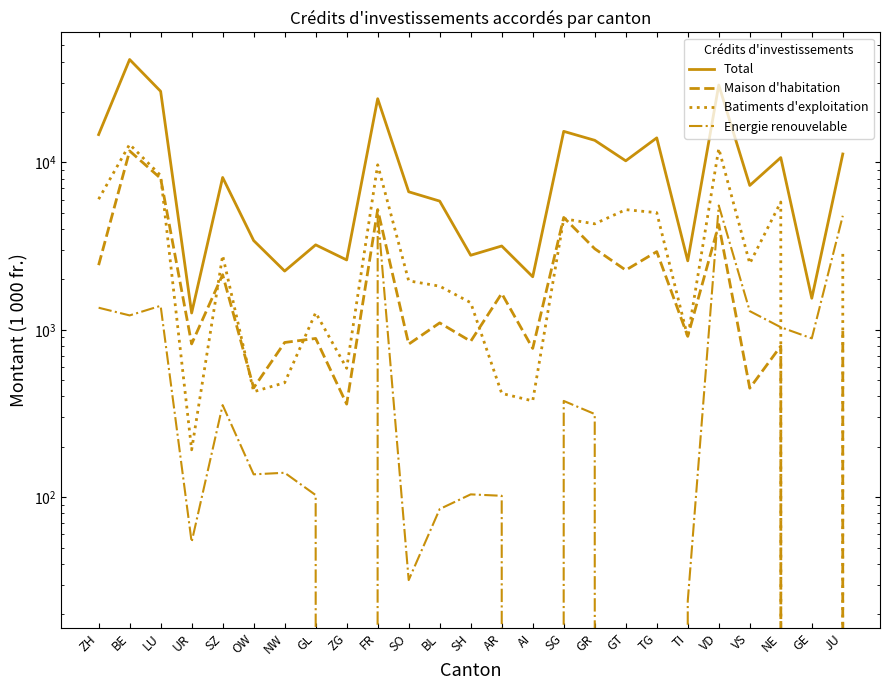

True or false: Energie renouvelable has a value of 85 at UR.

False